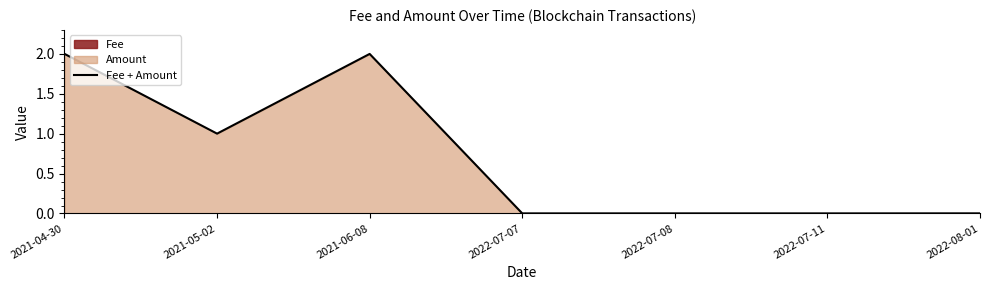

Which label corresponds to the smallest value in the chart?

2022-07-11